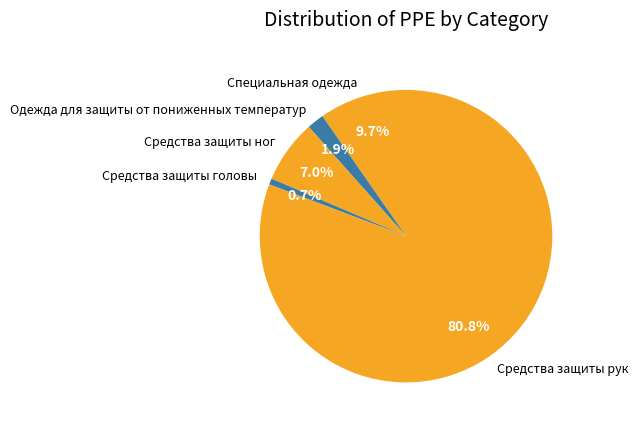

What percentage is NOT represented by Специальная одежда?

90.3%